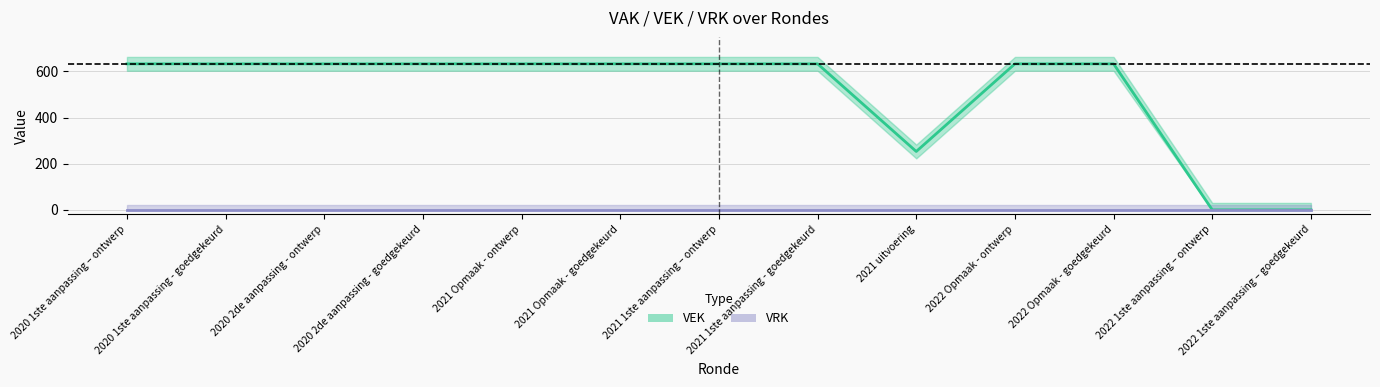

True or false: VEK and VRK cross at least once.

False